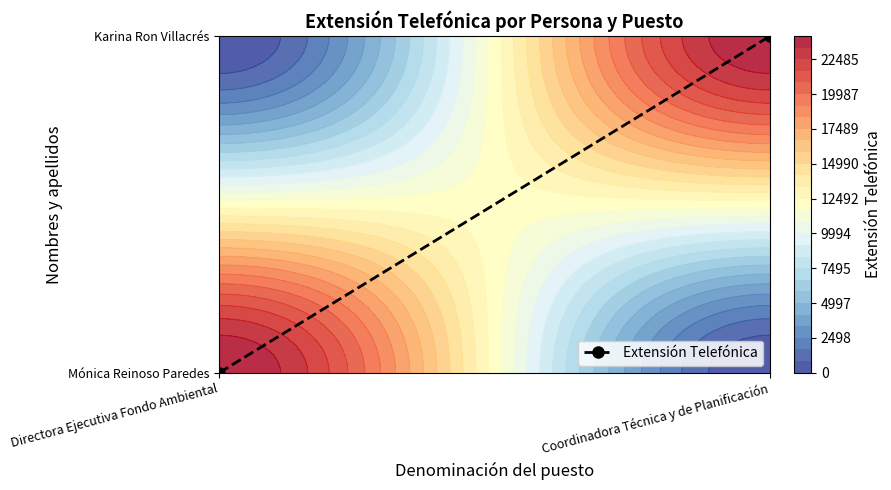

Rank the categories by value from lowest to highest.

Directora Ejecutiva Fondo Ambiental, Coordinadora Técnica y de Planificación